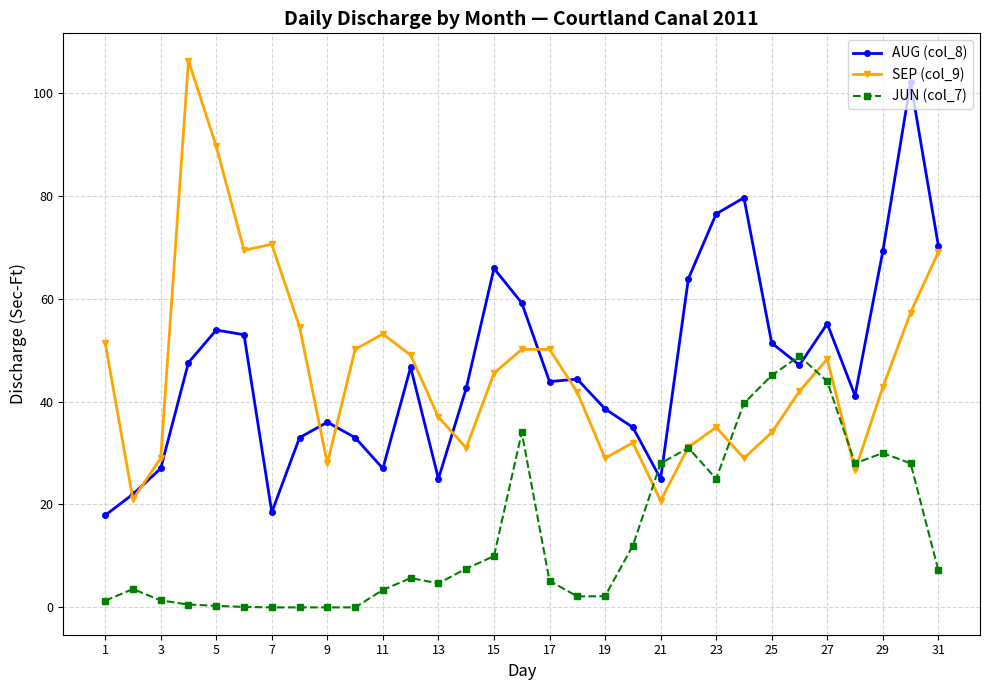

Does the chart display data point markers on the line(s)?

Yes